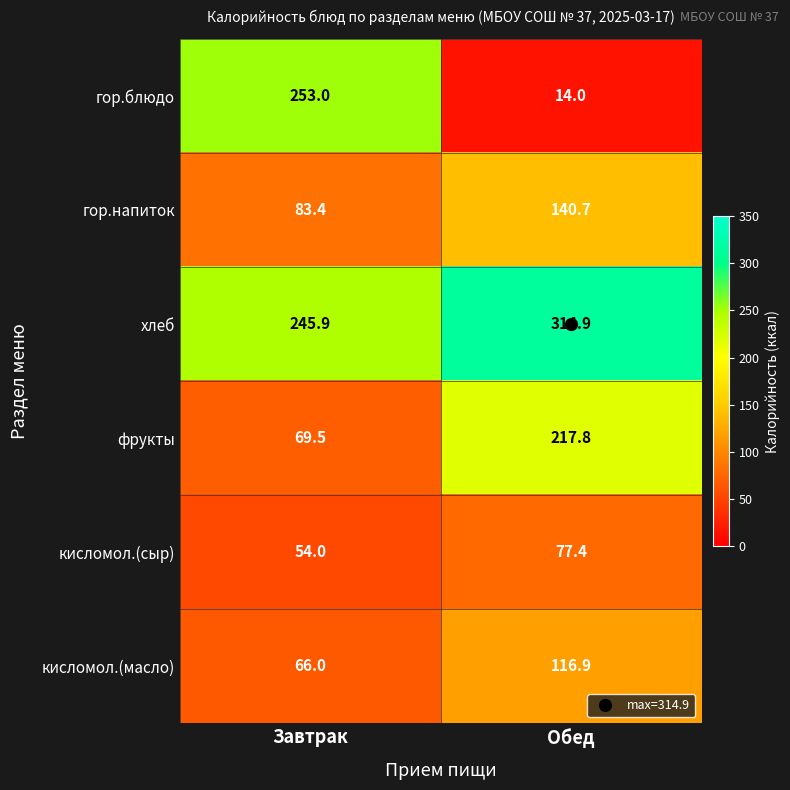

What is the minimum value shown in the chart?

14.0